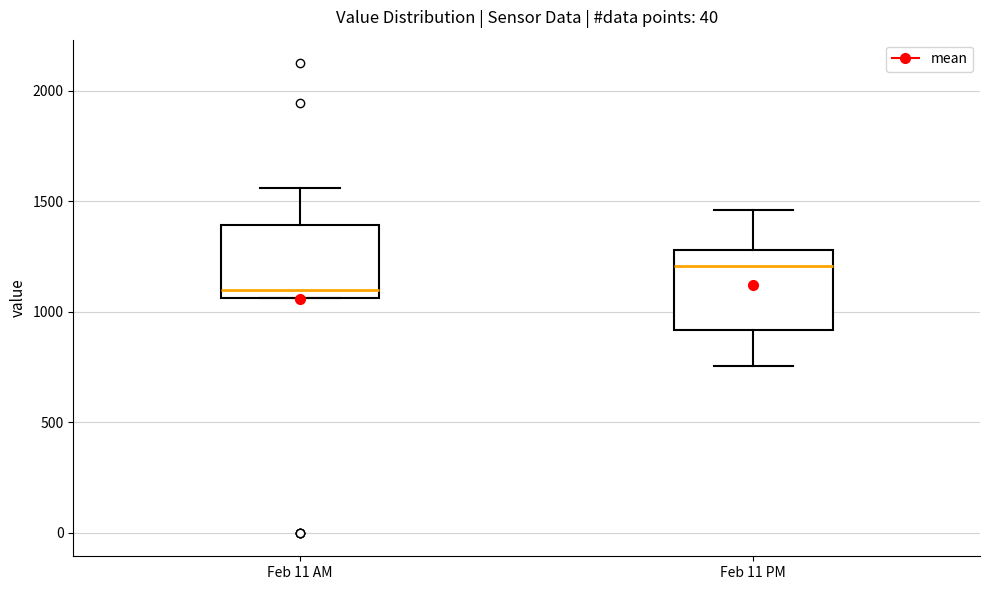

Reading left to right, transcribe this box plot: for each box, give where its median line is, the range the box spans, and where its two whiskers end, as read against the y-axis. The values are not printed on the chart, so give them approximately, as read against the axis.

Feb 11 AM: median 1100, box 1050 to 1400, whiskers 1050 to 1550
Feb 11 PM: median 1200, box 900 to 1300, whiskers 750 to 1450